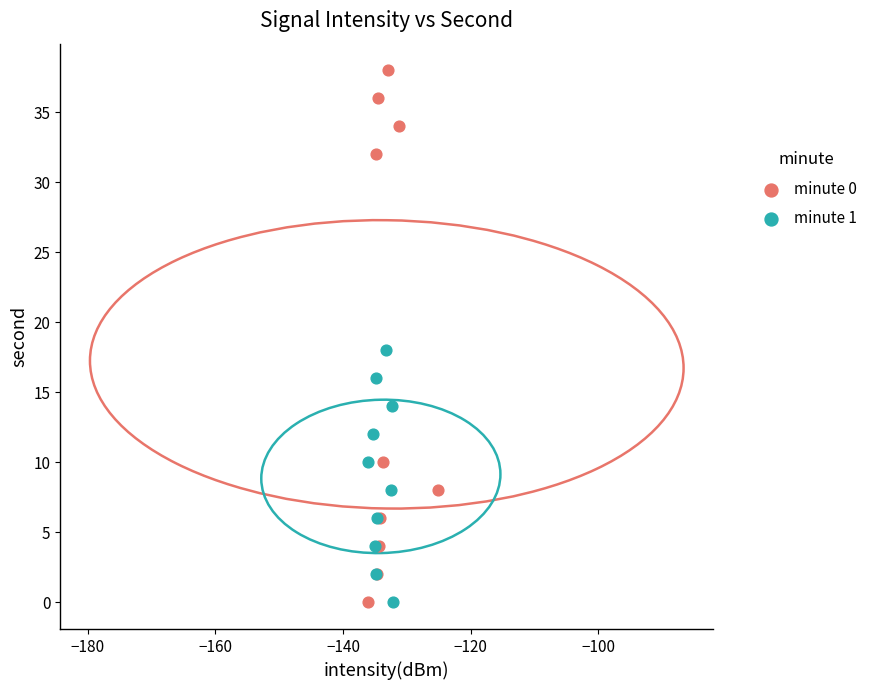

Which series contains the highest Y value?

minute 0